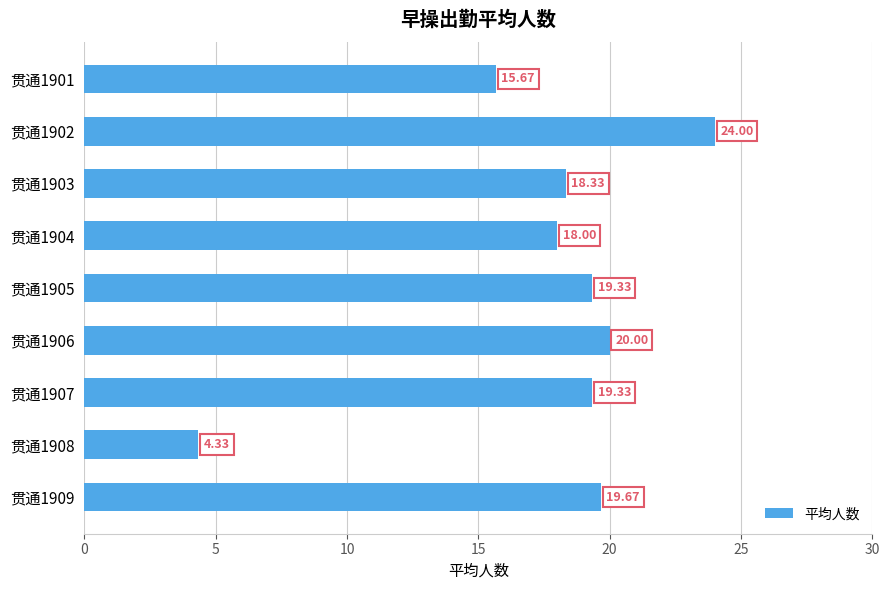

What is the sum of all values?

158.7